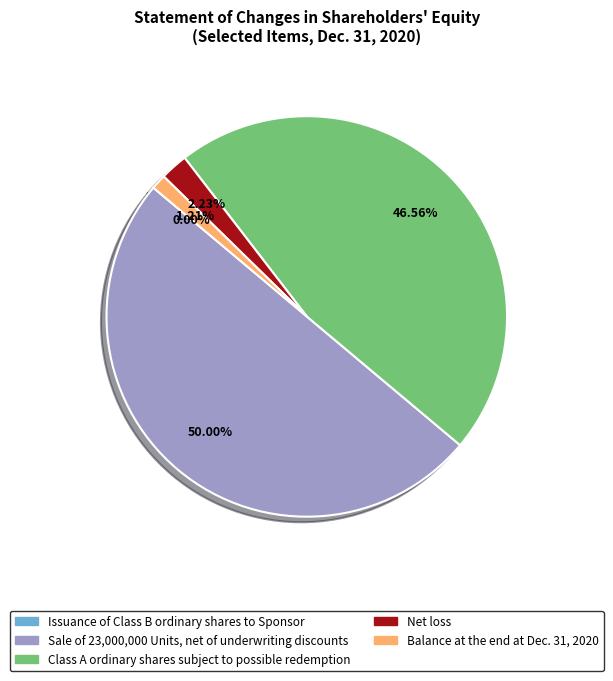

Is Net loss the majority of the pie?

No